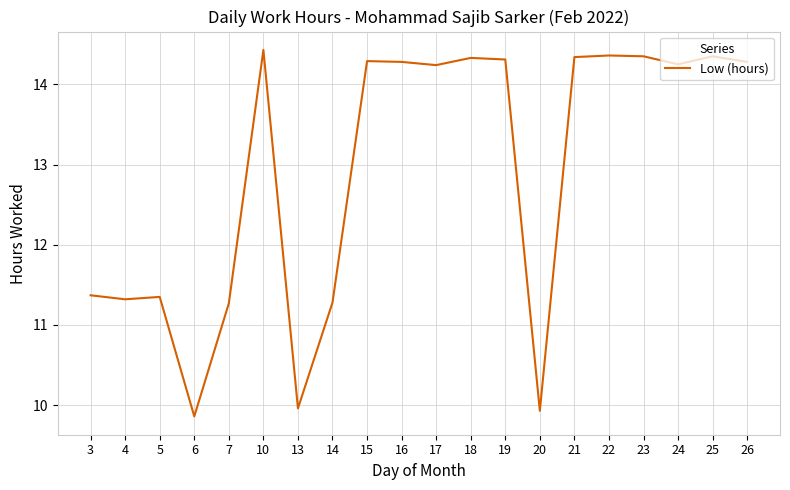

What is the approximate value at 10?

14.4